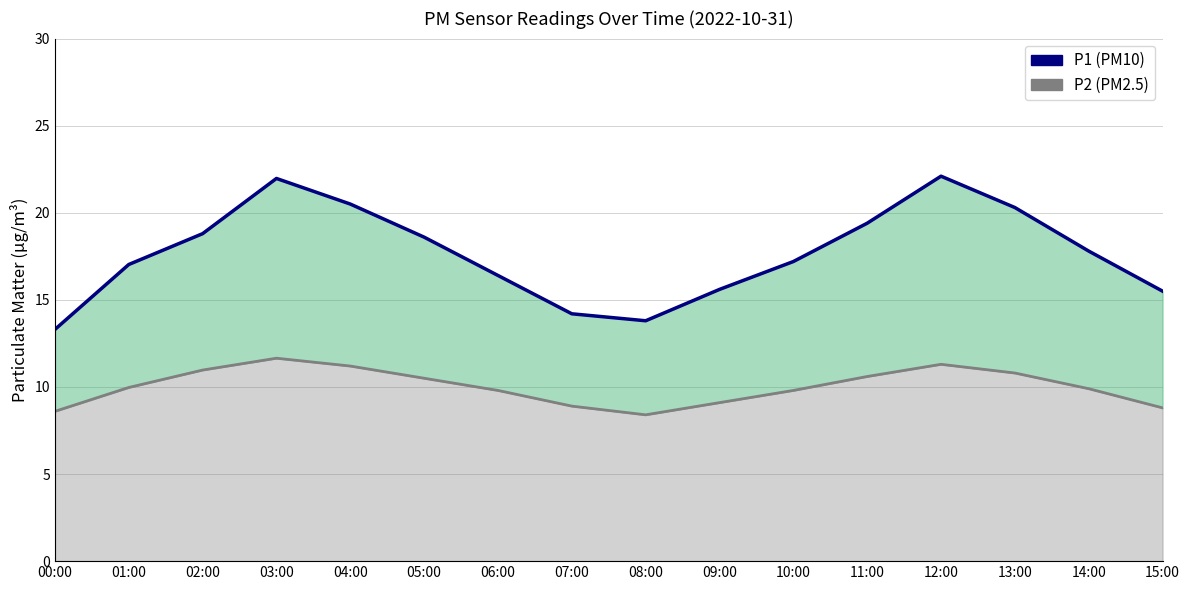

How many interior local valleys does the P2 series have?

1